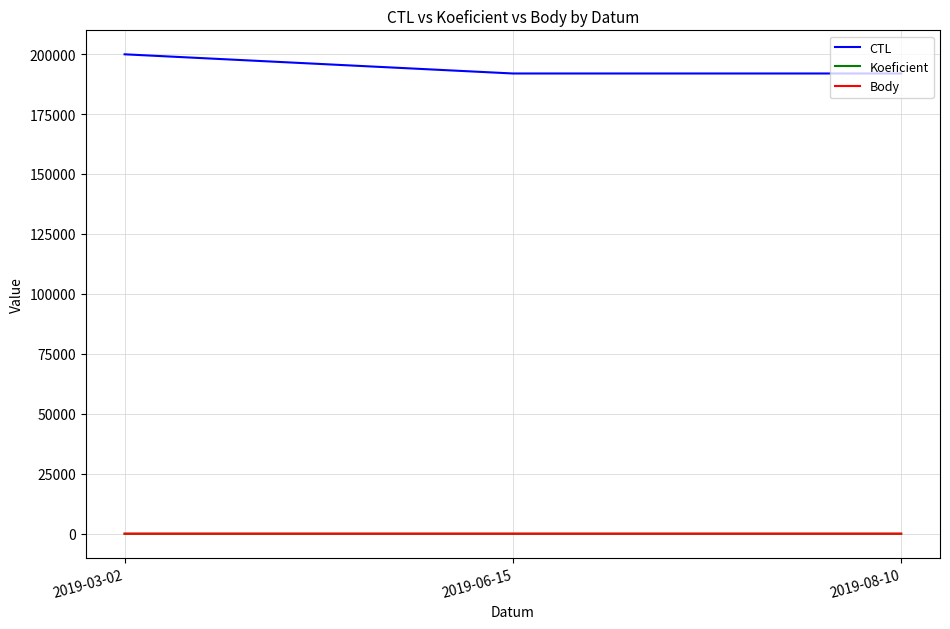

At which category is the sum across all series the highest?

2019-03-02